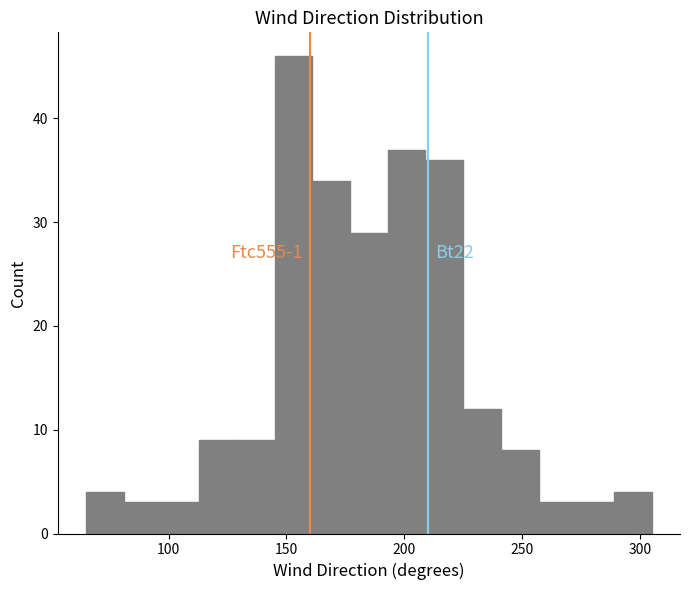

Around what value on the x-axis is the tallest bar? Give the approximate position of its centre, as read against the axis.

155